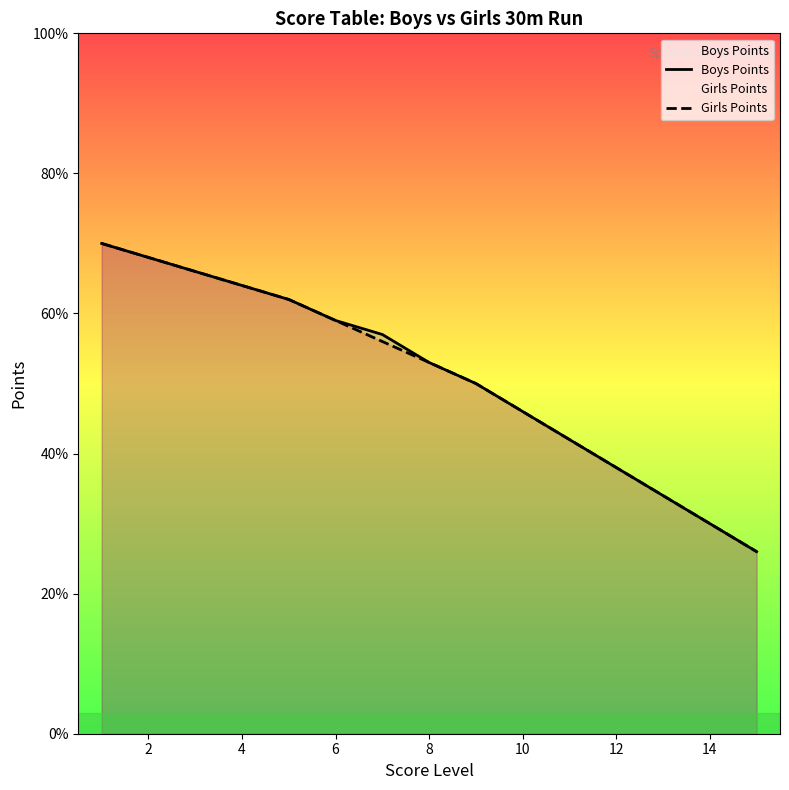

Which series has the widest spread of values?

Boys Points